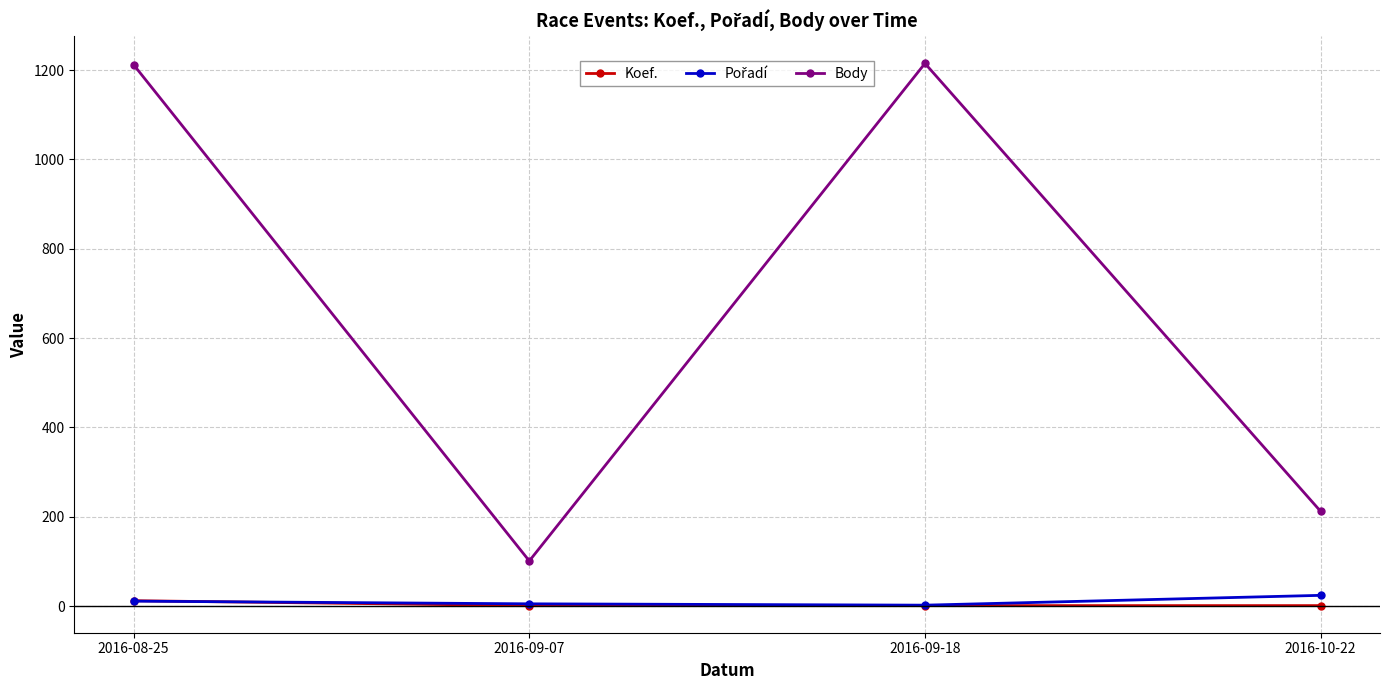

How many categories are shown in the chart?

4